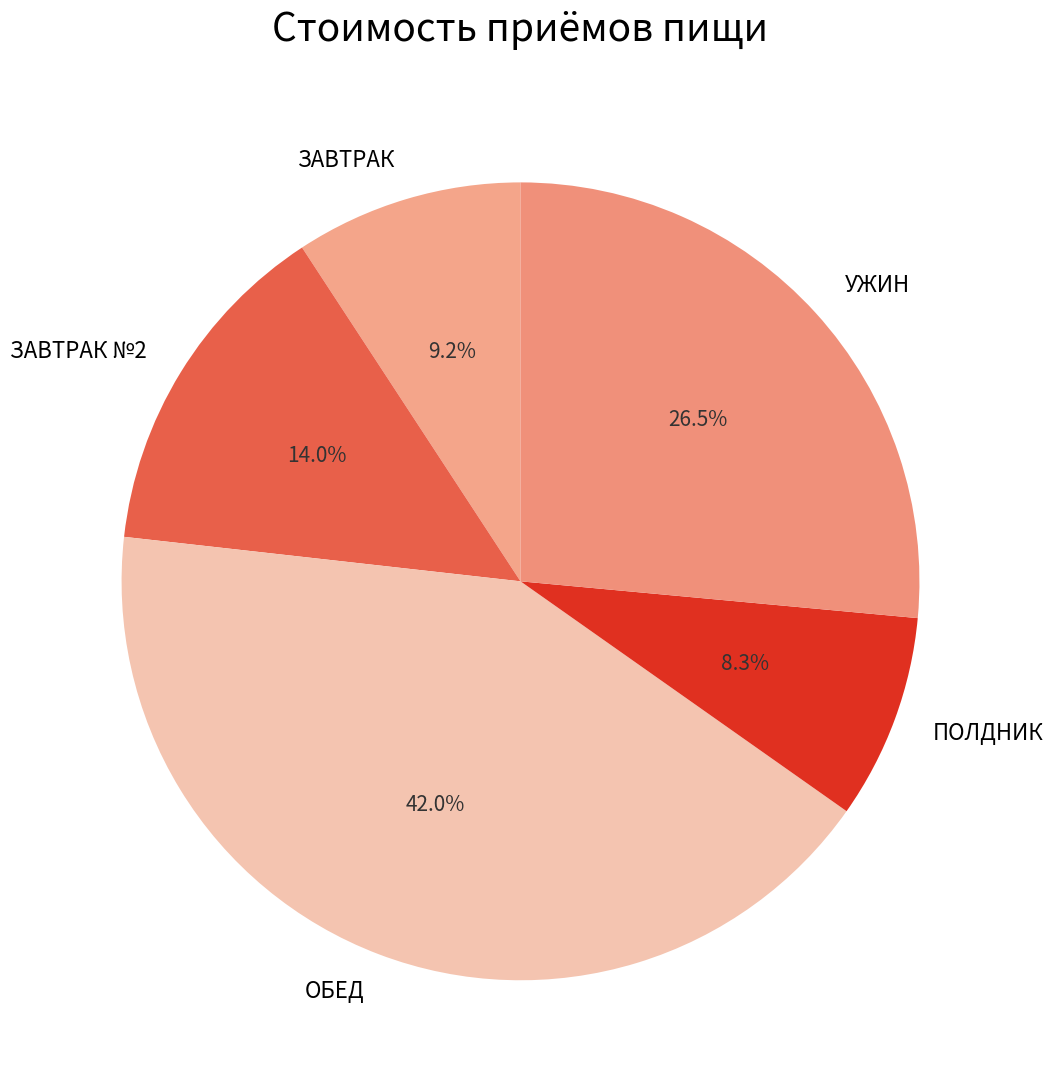

What portion of the pie excludes УЖИН?

73.5%